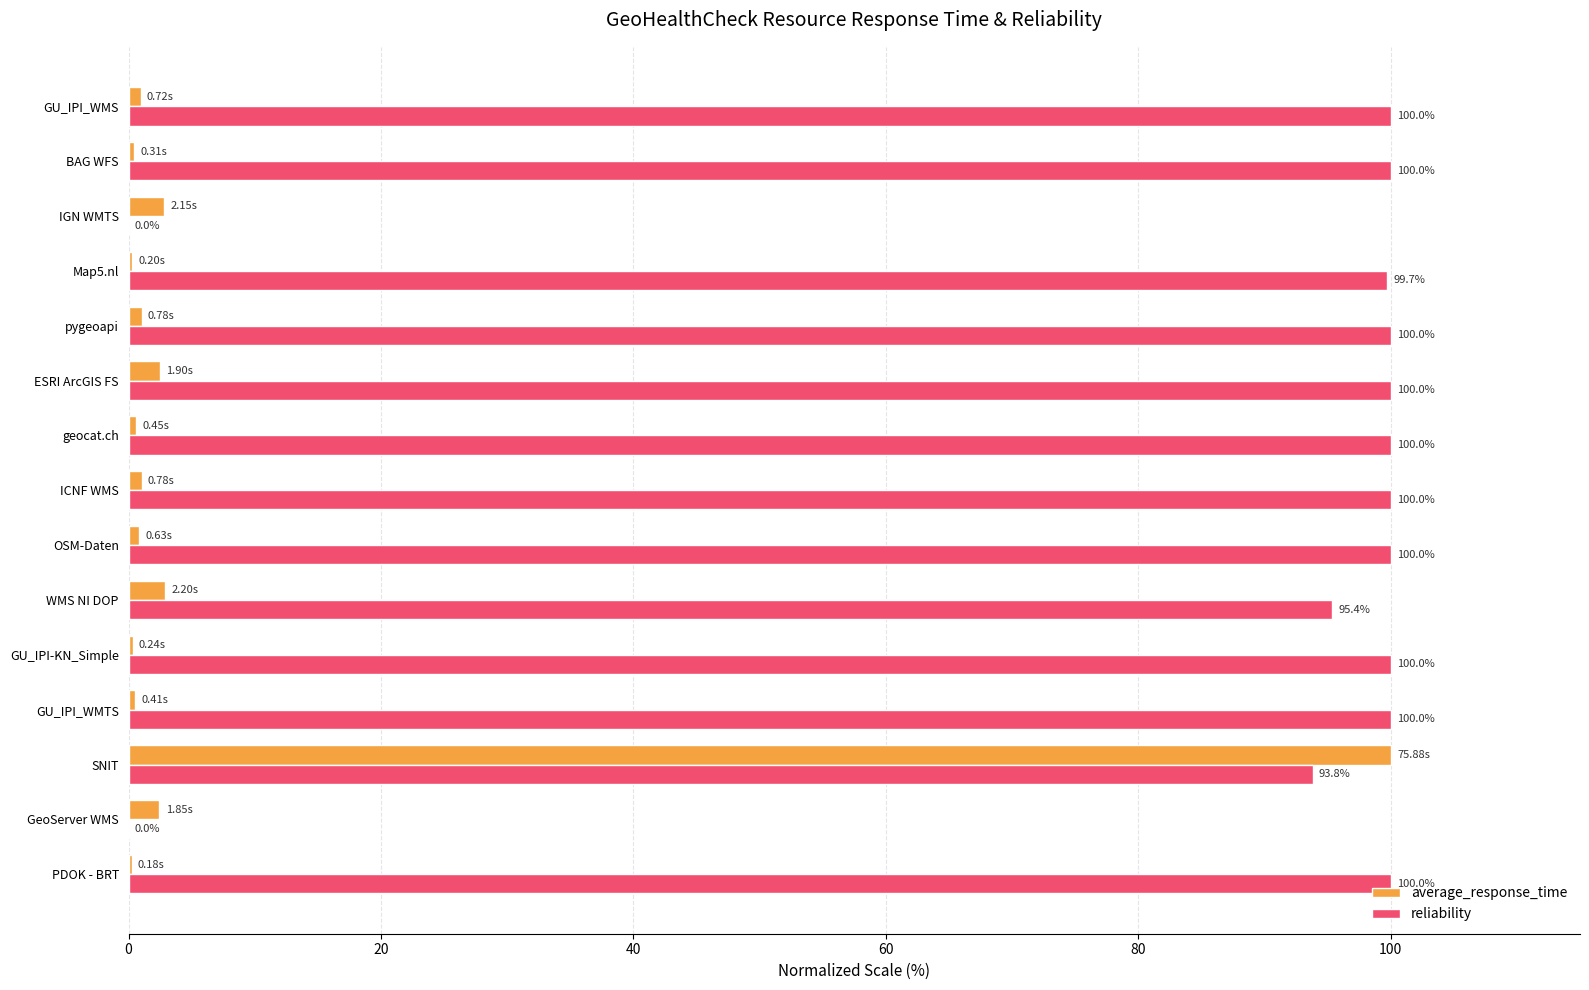

Which series changed the most between PDOK - BRT and ICNF WMS?

average_response_time